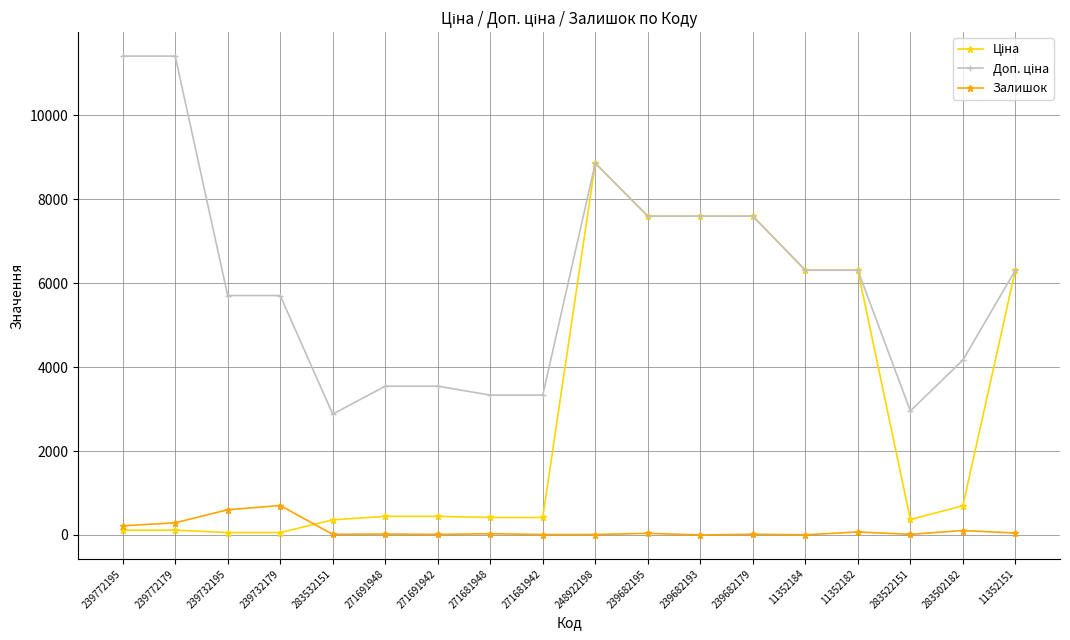

What is the difference between the highest and lowest values at 239682193?

7596.5